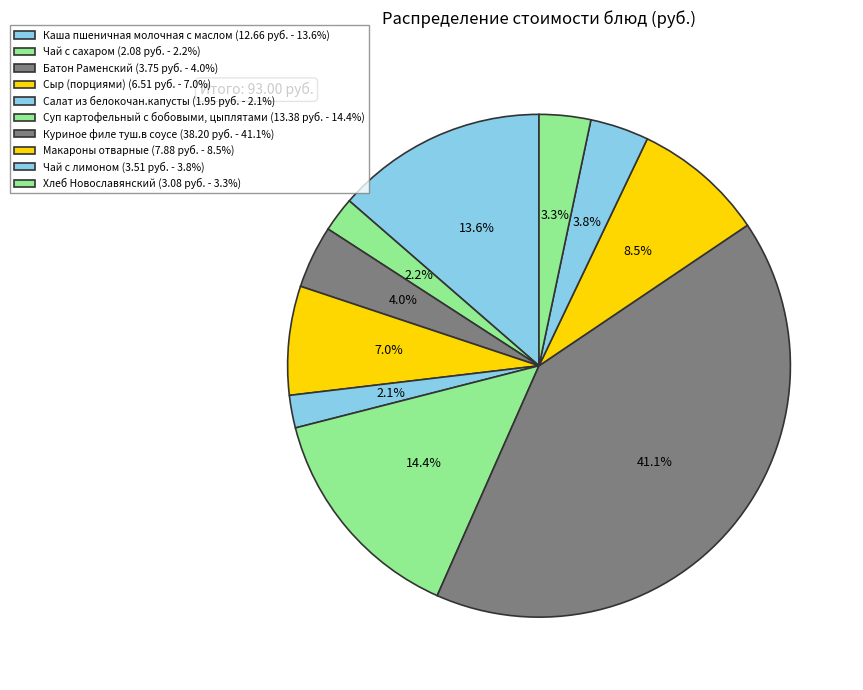

What percentage is the Куриное филе туш.в соусе slice, to the nearest percent?

41%